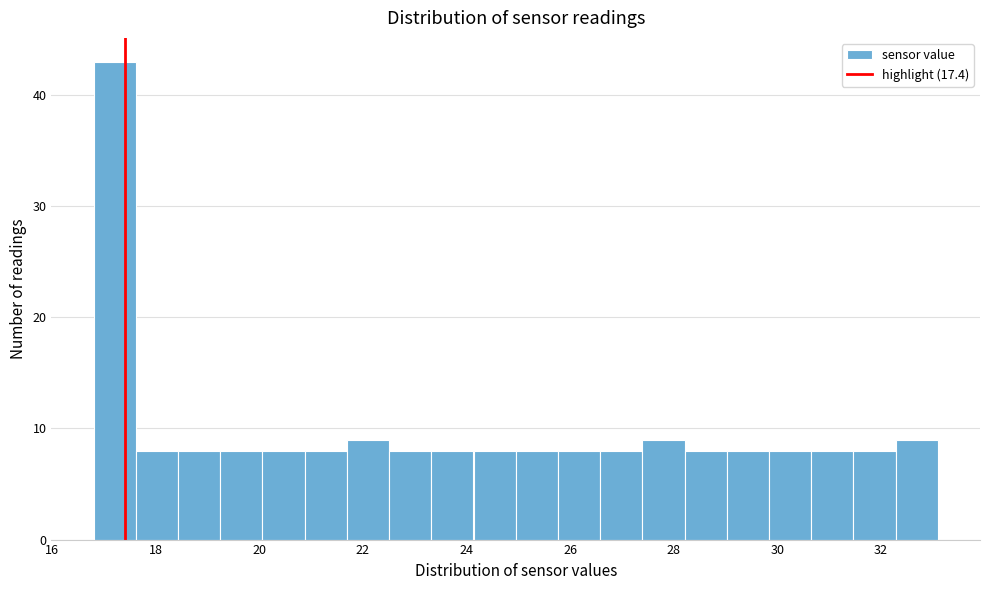

Which range on the x-axis has the tallest bar?

16.8 to 17.6